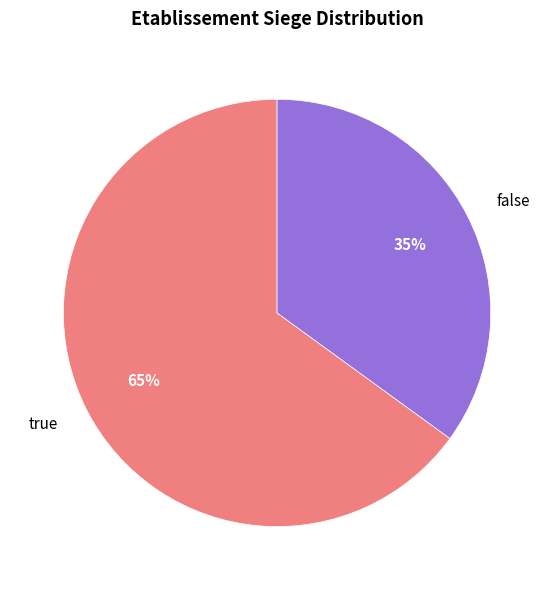

What is the smallest slice in the pie chart?

false